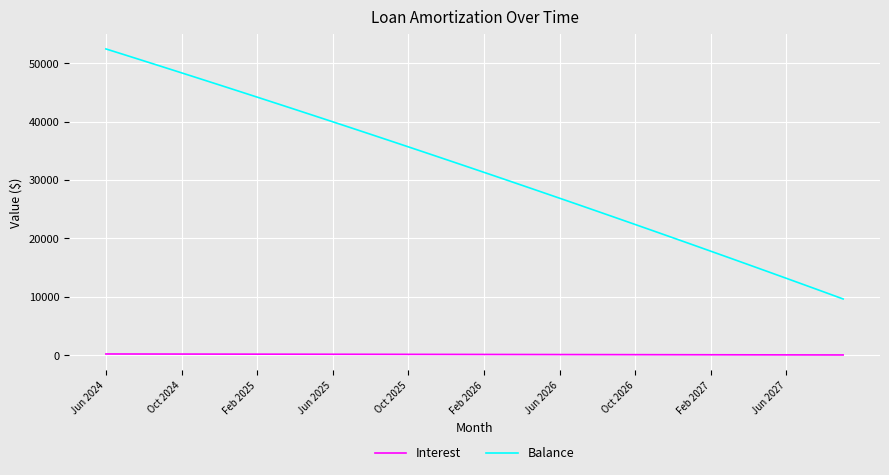

What is the greatest value displayed?

52425.0